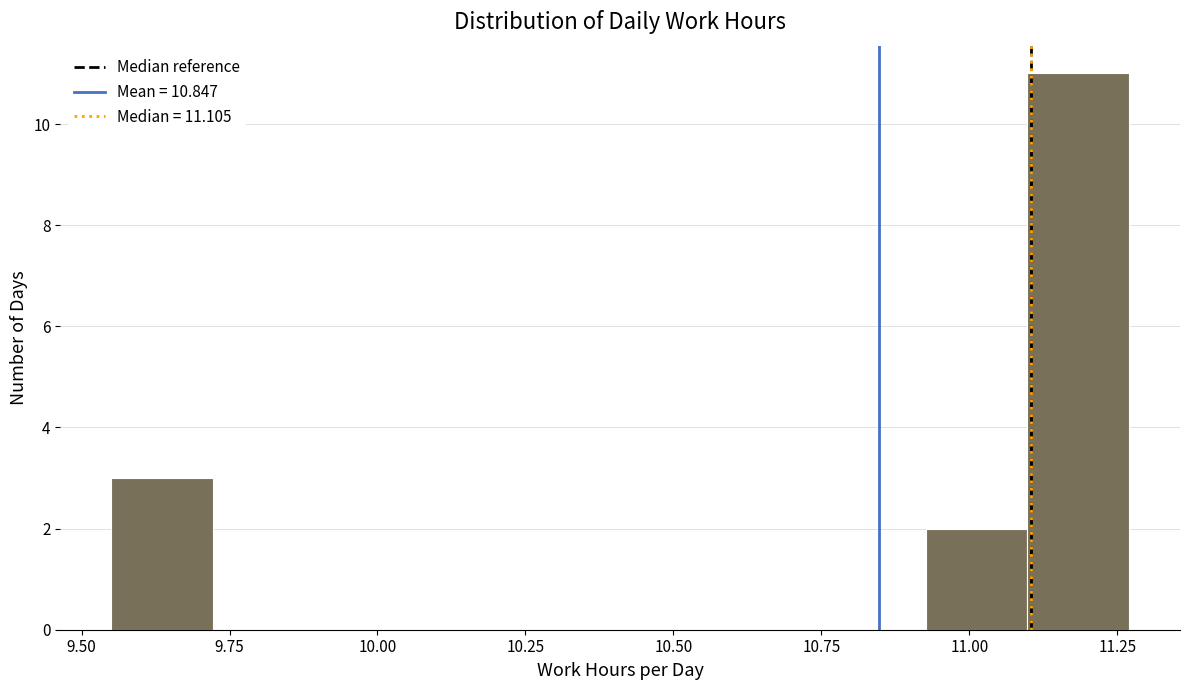

Read against the x-axis, roughly where is the centre of the tallest bar?

11.20